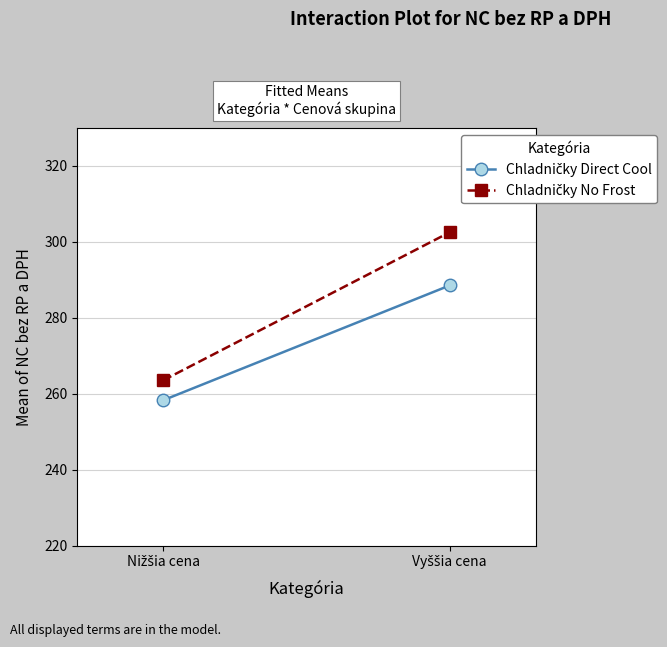

Is it true that Chladničky Direct Cool equals 140.2 at Nižšia cena?

False